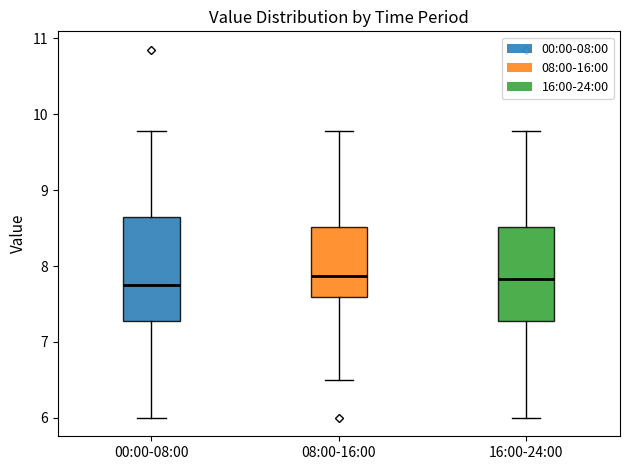

Reading left to right, transcribe this box plot: for each box, give where its median line is, the range the box spans, and where its two whiskers end, as read against the y-axis. The values are not printed on the chart, so give them approximately, as read against the axis.

00:00-08:00: median 7.8, box 7.3 to 8.6, whiskers 6.0 to 9.8
08:00-16:00: median 7.9, box 7.6 to 8.5, whiskers 6.5 to 9.8
16:00-24:00: median 7.8, box 7.3 to 8.5, whiskers 6.0 to 9.8